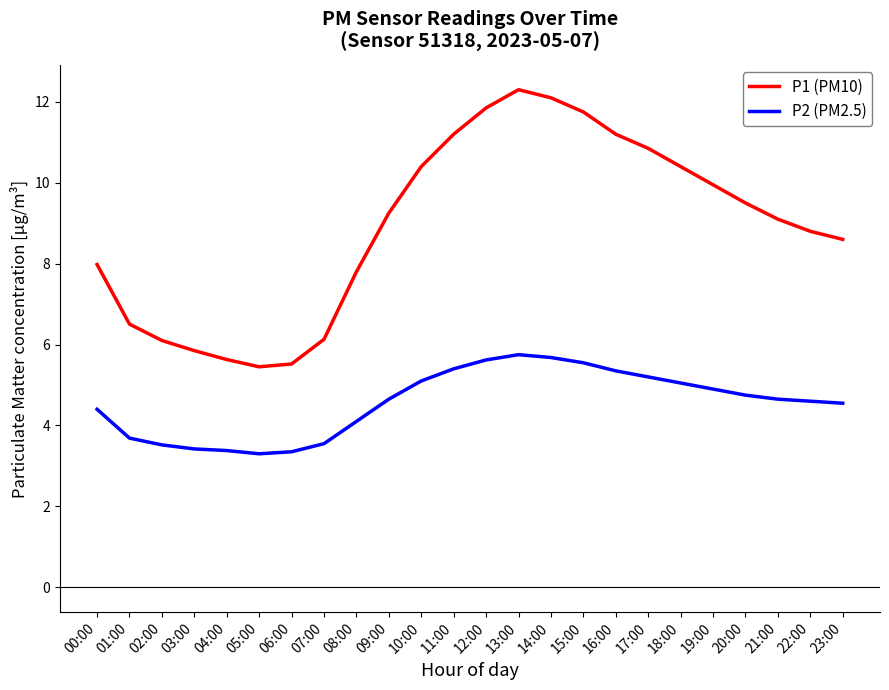

True or false: P2 (PM2.5) has more than 0 interior local peaks.

True